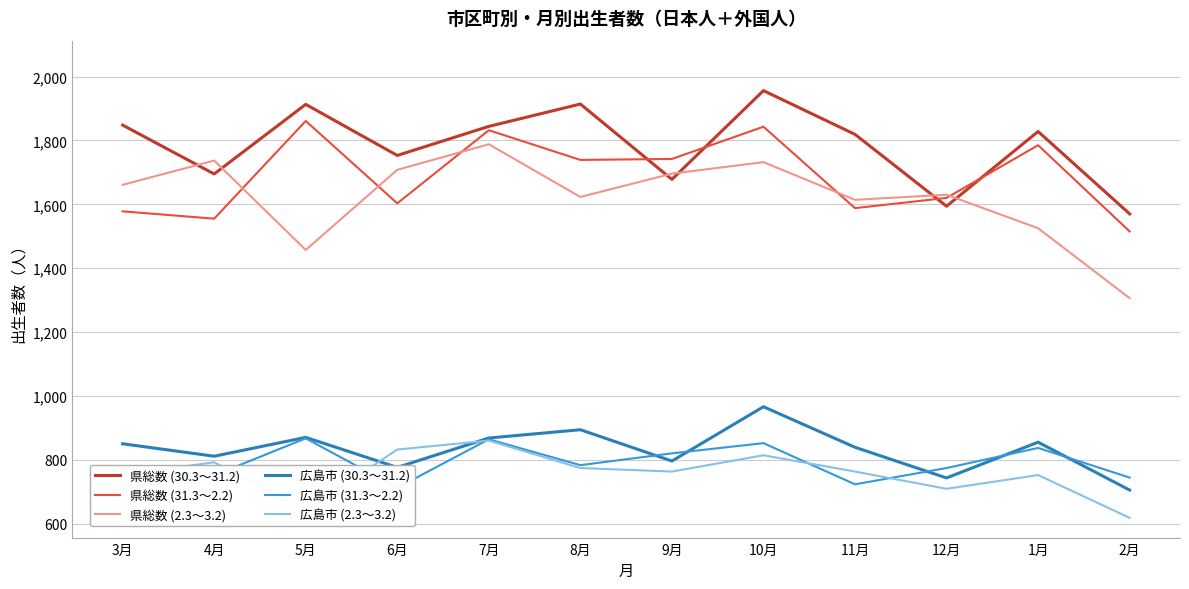

What is the label of the 4th point from the right?

11月